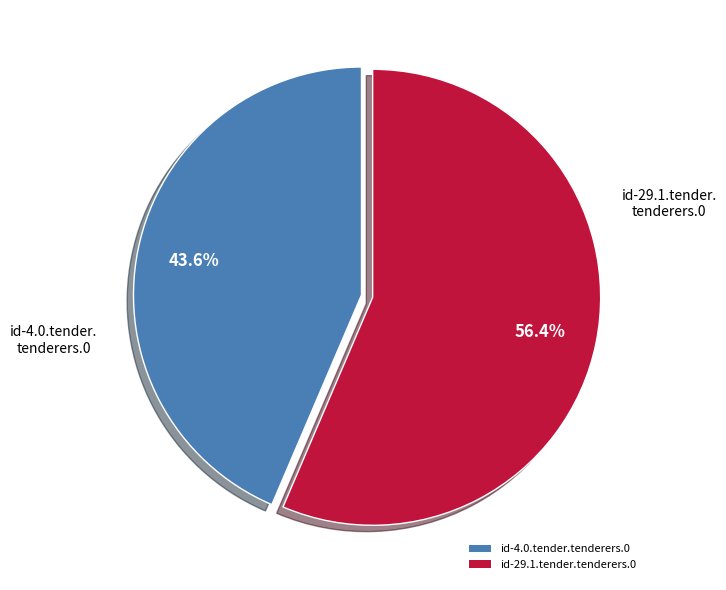

Is it true that id-4.0.tender.tenderers.0 is 44% of the pie?

True